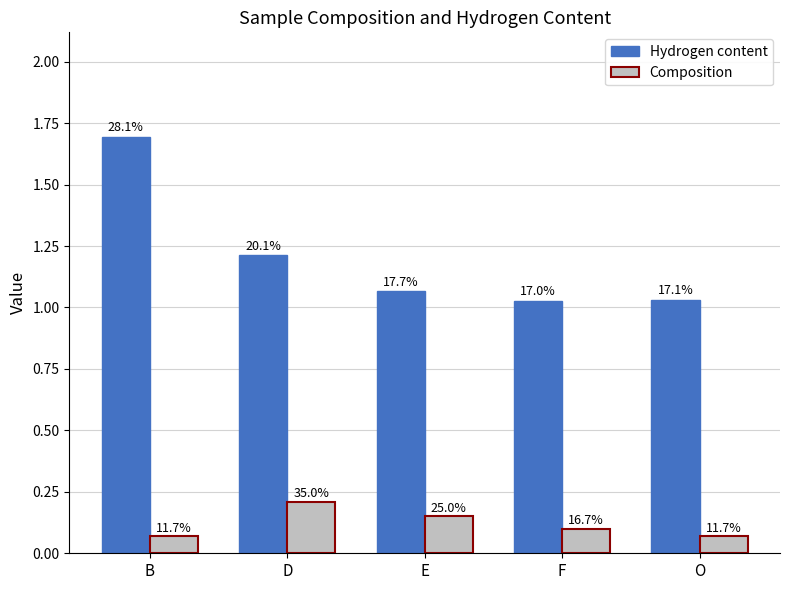

At how many categories does at least one series exceed 0?

5